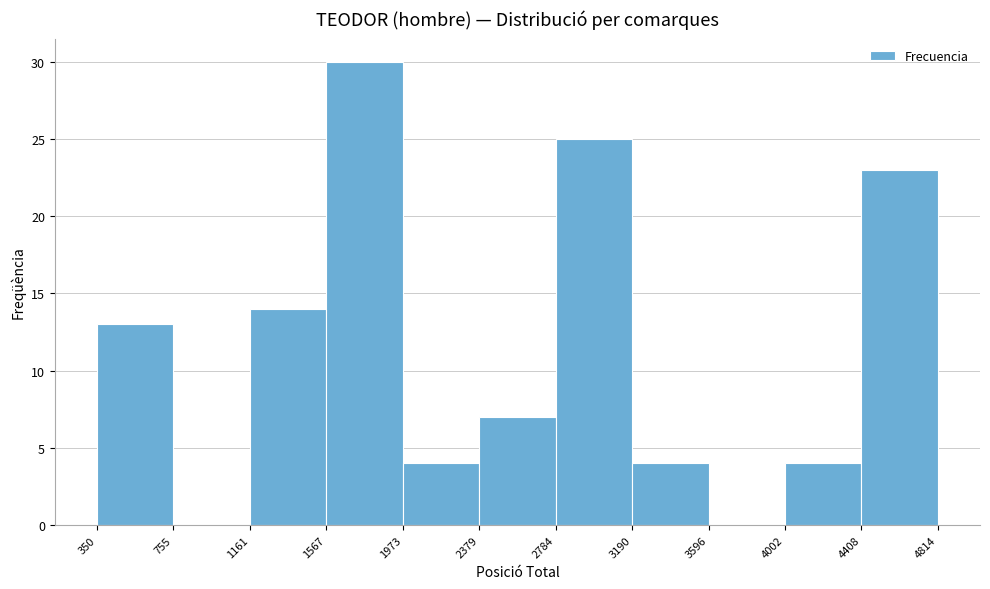

Reading left to right, list every bar in this chart as the range it spans on the x-axis followed by its height. The values are not printed on the chart, so give them approximately, as read against the axis.

350 to 755: 13
755 to 1161: 0
1161 to 1567: 14
1567 to 1973: 30
1973 to 2379: 4
2379 to 2784: 7
2784 to 3190: 25
3190 to 3596: 4
3596 to 4002: 0
4002 to 4408: 4
4408 to 4814: 23